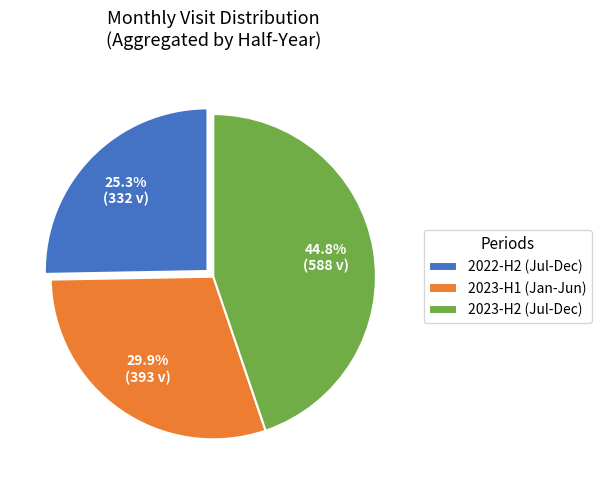

Is there any slice that represents more than half of the pie?

No